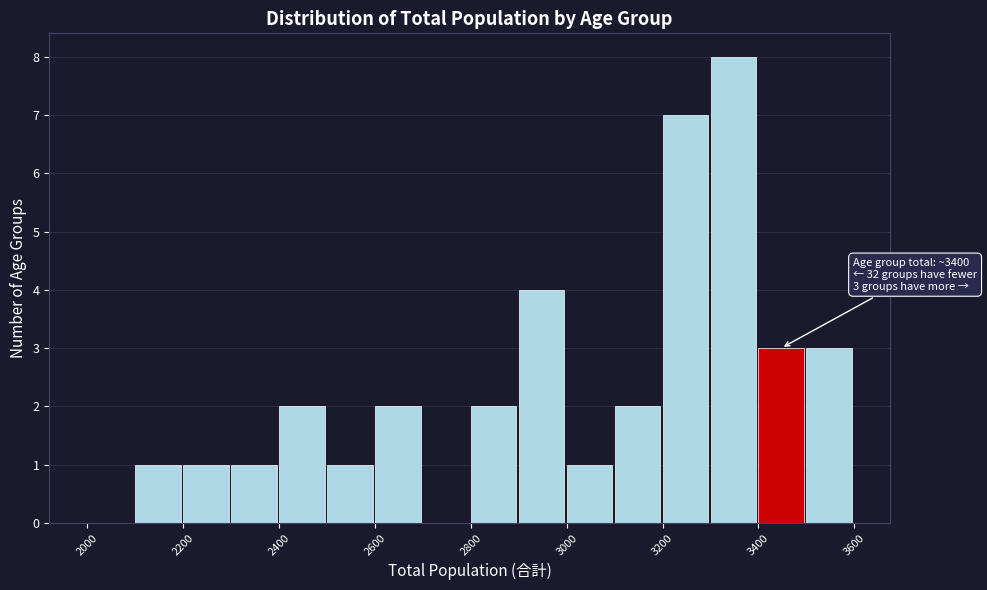

Which range on the x-axis has the tallest bar?

3300 to 3400